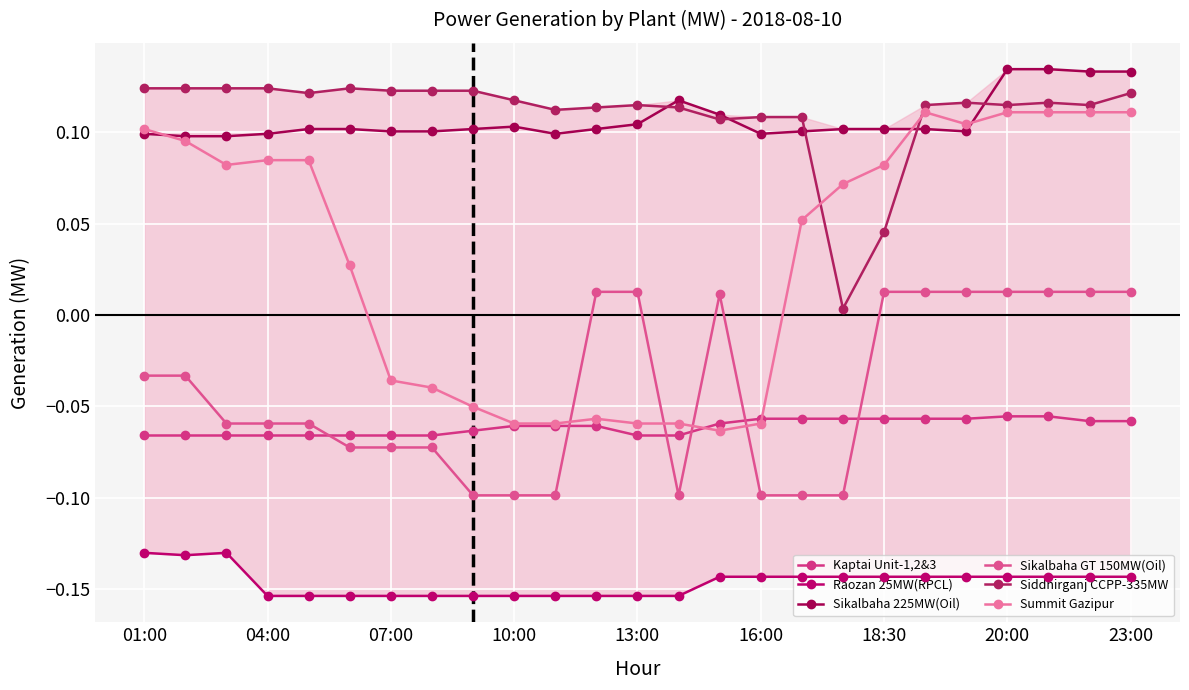

In Summit Gazipur, how many points are lower than both neighbors (excluding endpoints)?

3